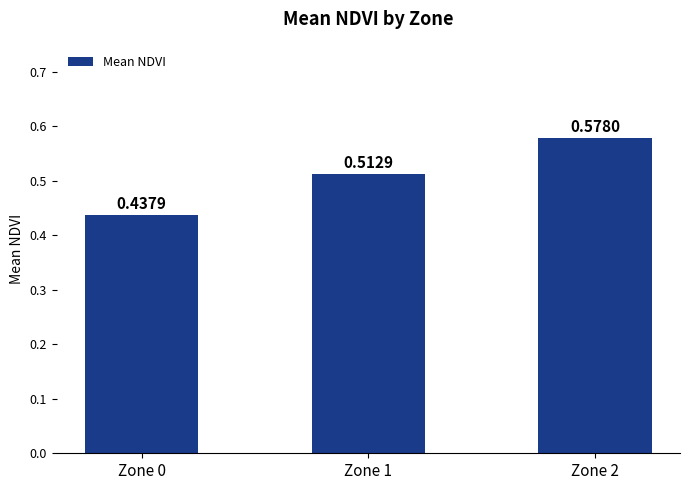

True or false: the data shows 0.3 at Zone 1.

False